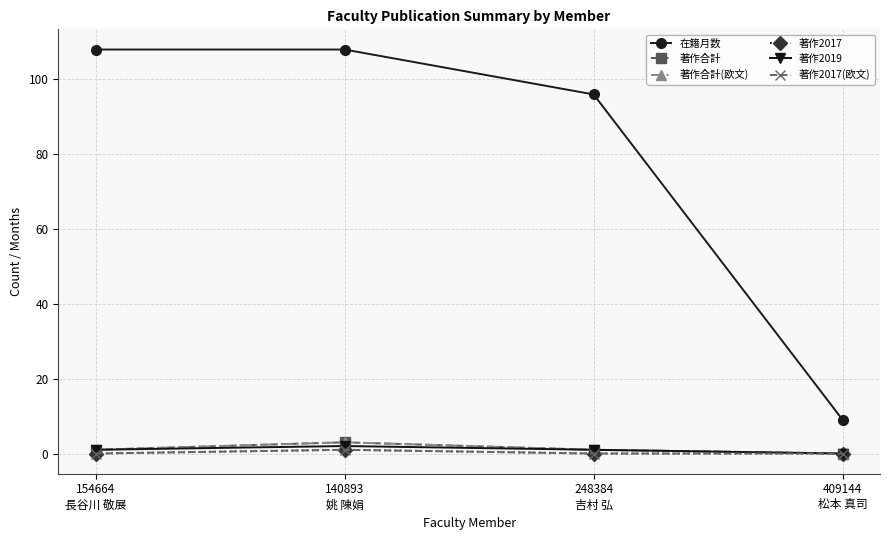

How many positive values does the 著作合計(欧文) series have?

3